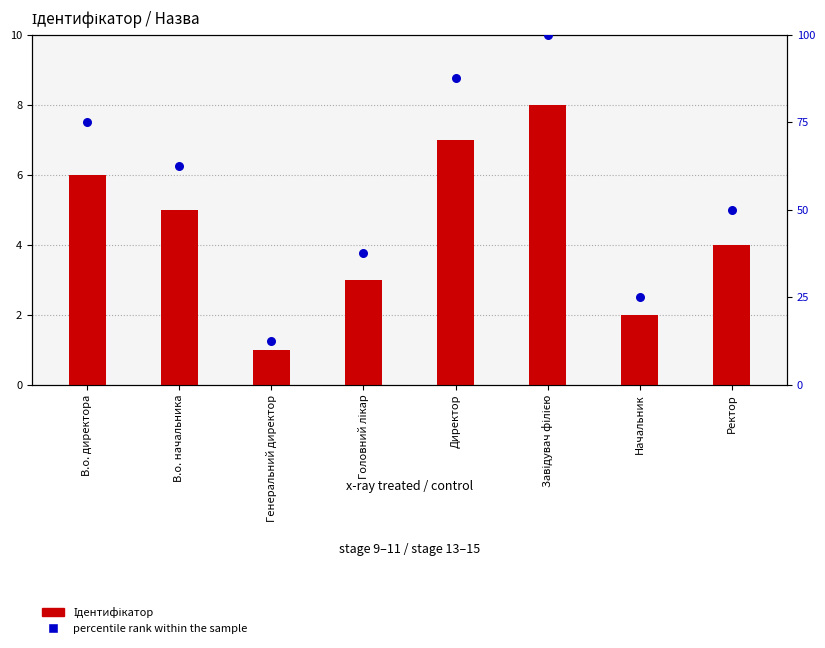

Which series has the largest total across all categories?

percentile rank within the sample